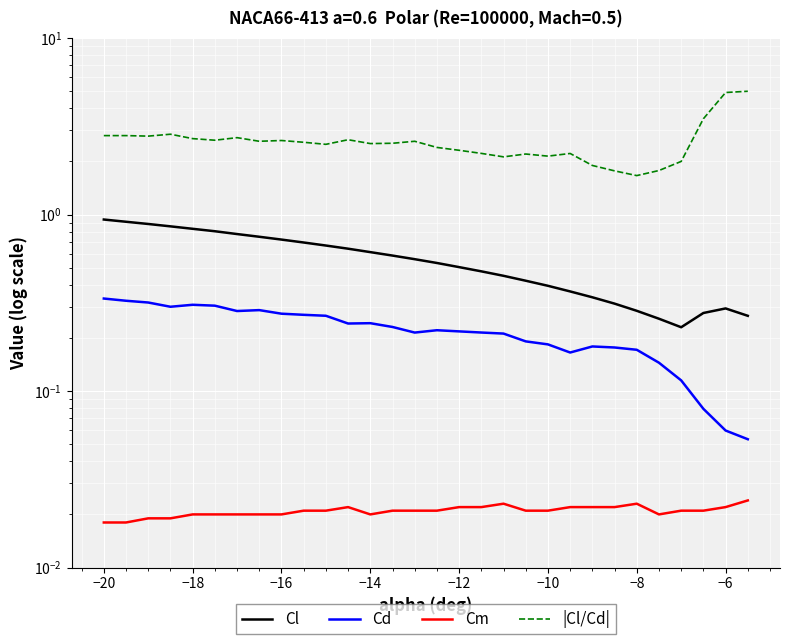

Rank the series by their maximum value, from highest to lowest.

|Cl/Cd|, Cl, Cd, Cm